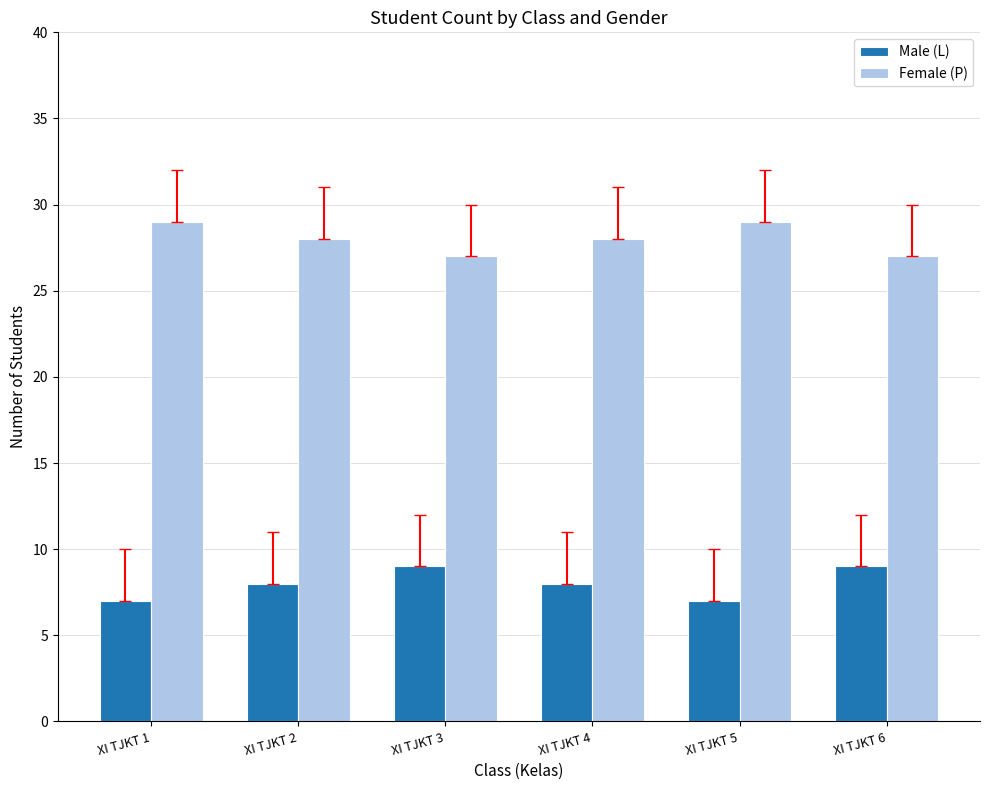

Is the value of Male (L) at XI TJKT 2 greater than the value of Female (P) at XI TJKT 5?

No